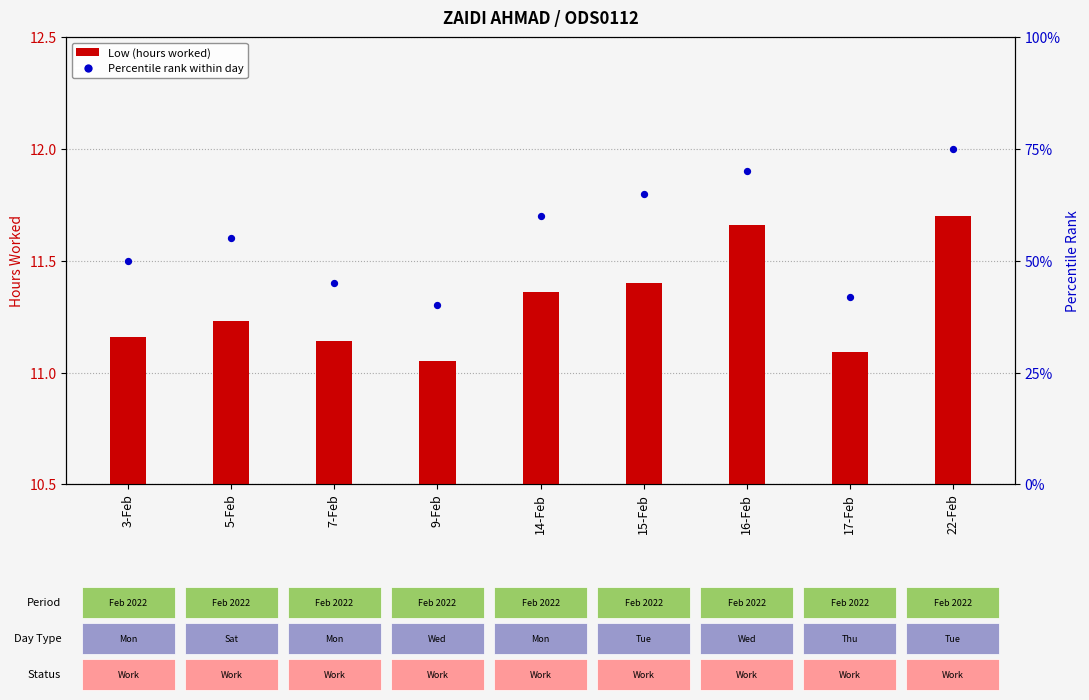

At how many categories does at least one series exceed 40?

8